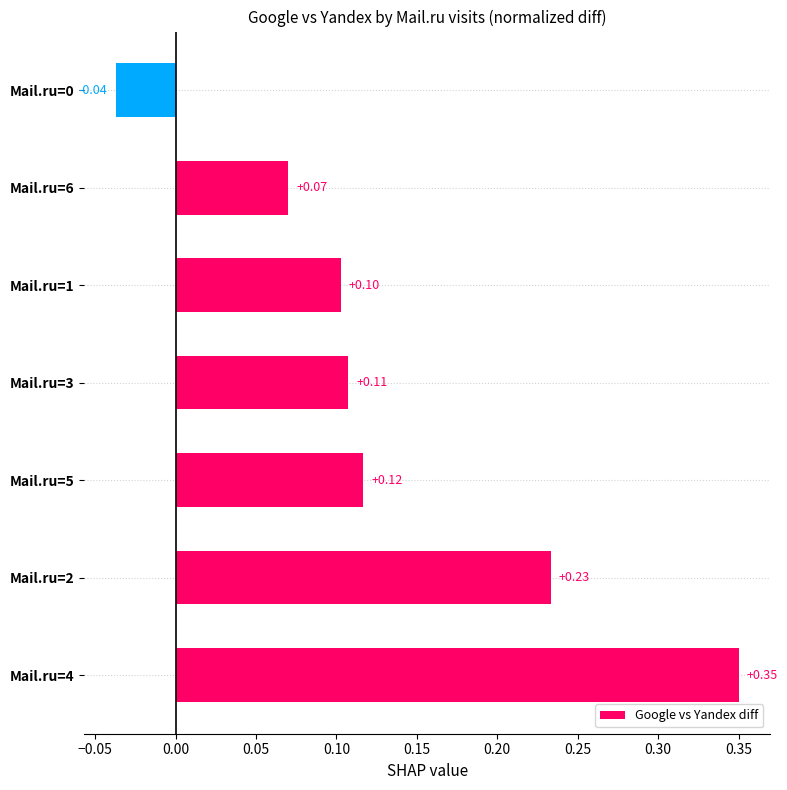

What is the sum of all values?

0.9